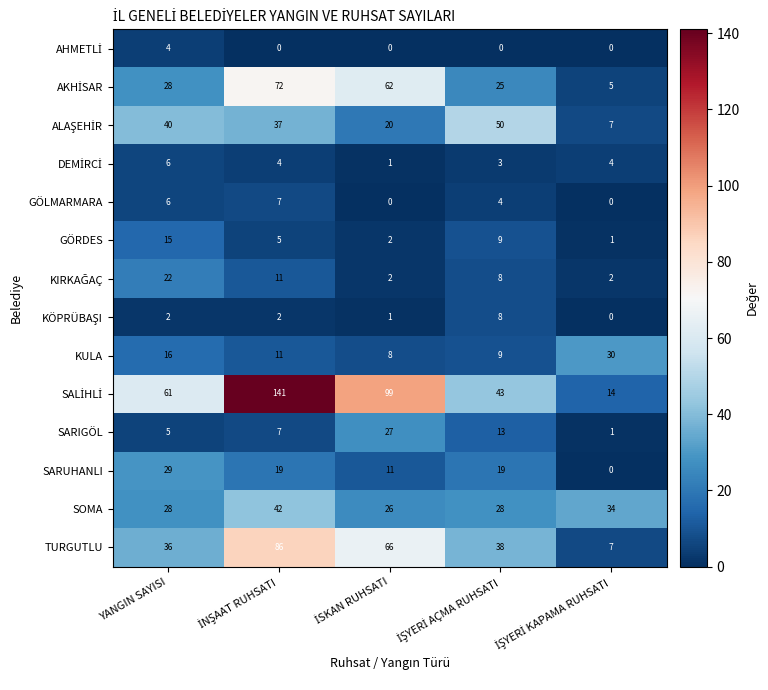

The SARIGÖL series shows 8 at YANGIN SAYISI. True or false?

False